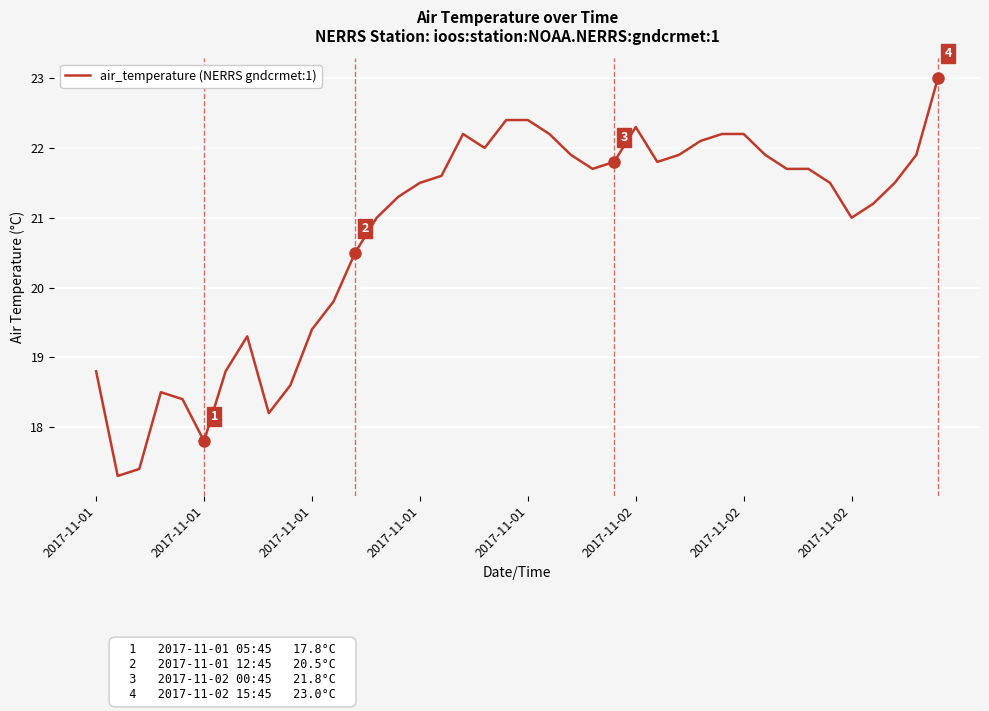

What is the smallest value displayed?

17.3